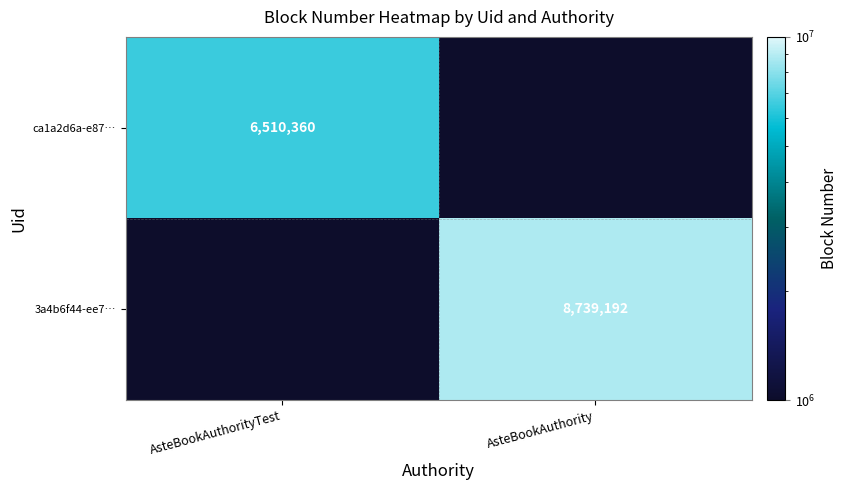

True or false: 3a4b6f44-ee7… has a value of 8739192 at AsteBookAuthority.

True